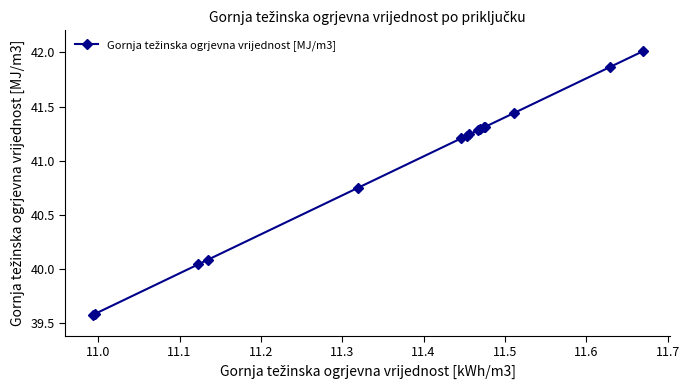

What is the average value?

40.9